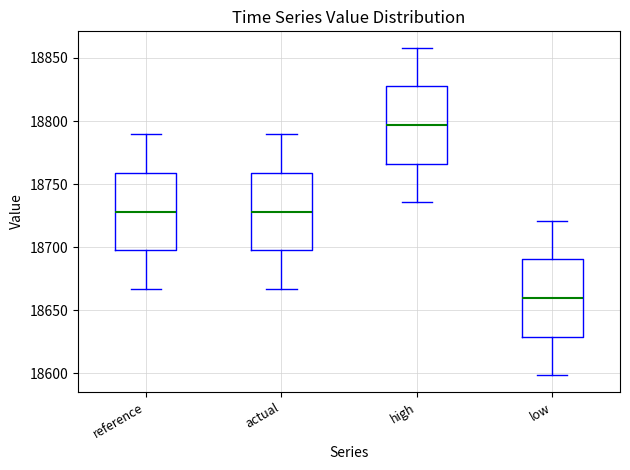

Reading left to right, transcribe this box plot: for each box, give where its median line is, the range the box spans, and where its two whiskers end, as read against the y-axis. The values are not printed on the chart, so give them approximately, as read against the axis.

reference: median 18730, box 18700 to 18760, whiskers 18665 to 18790
actual: median 18730, box 18700 to 18760, whiskers 18665 to 18790
high: median 18795, box 18765 to 18825, whiskers 18735 to 18860
low: median 18660, box 18630 to 18690, whiskers 18600 to 18720